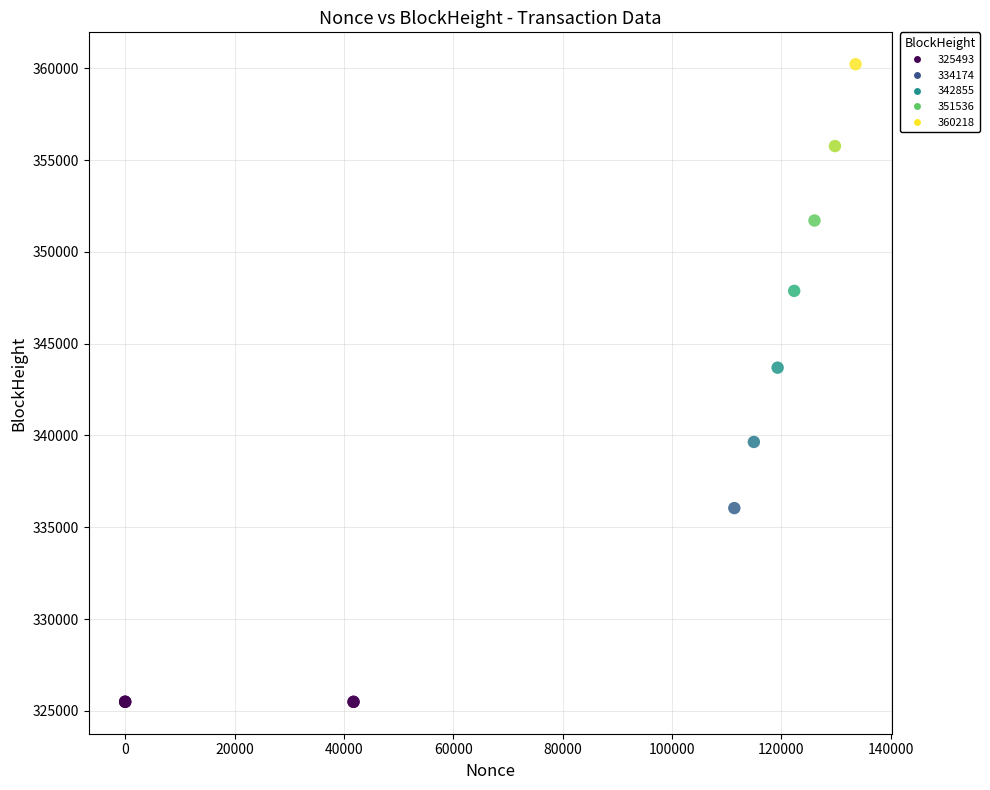

What Y value in the scatter plot is closest to 342855?

343693